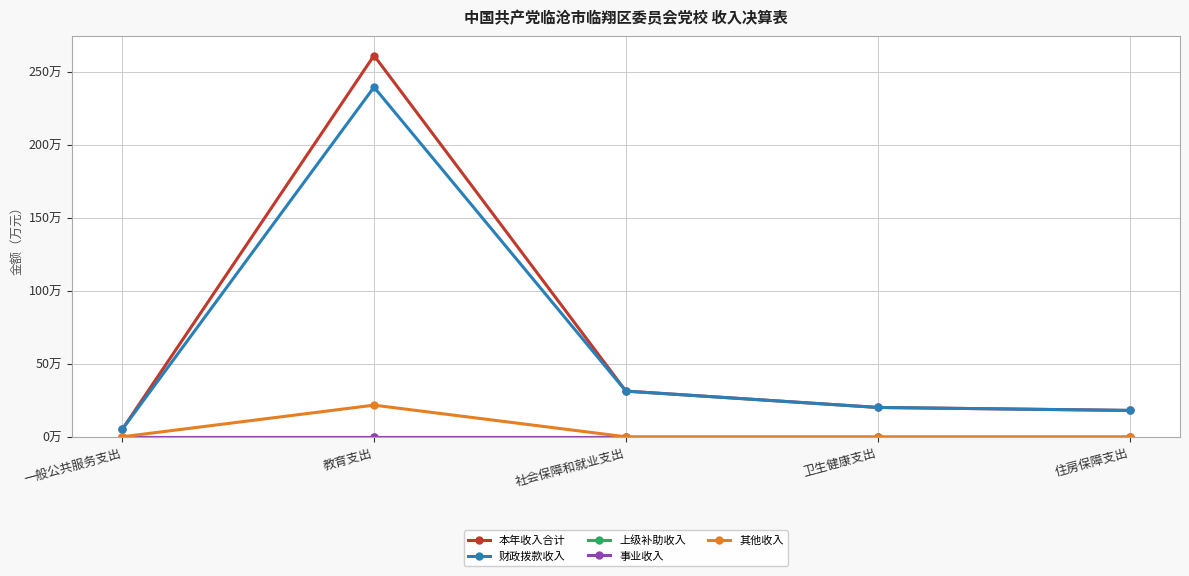

What is the total value across all series at 卫生健康支出?

40.2